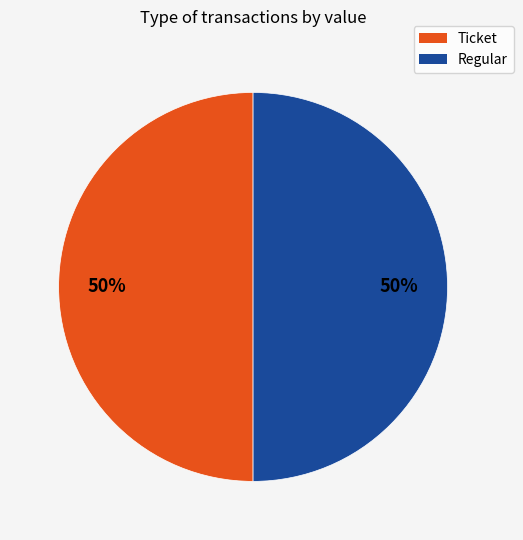

What is the ratio of the value at Regular to the value at Ticket?

1.0